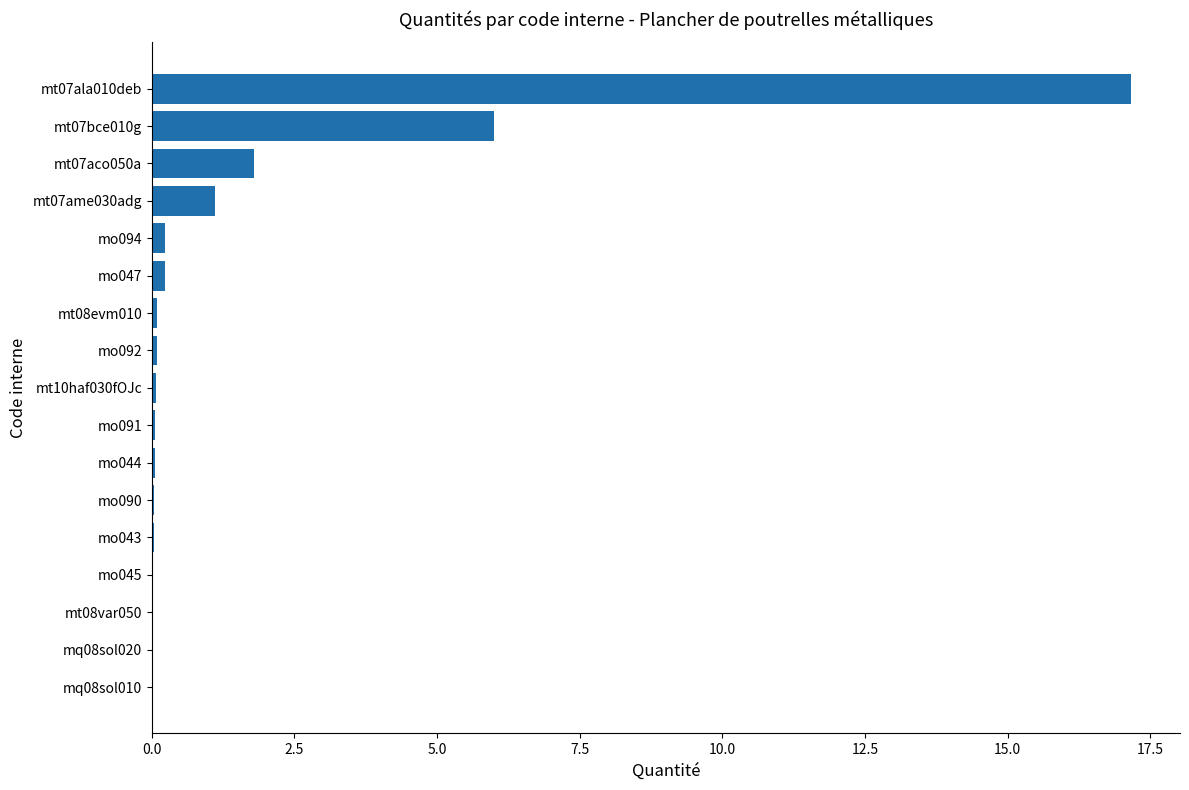

The chart shows a value of 0.2 at mo094. True or false?

True